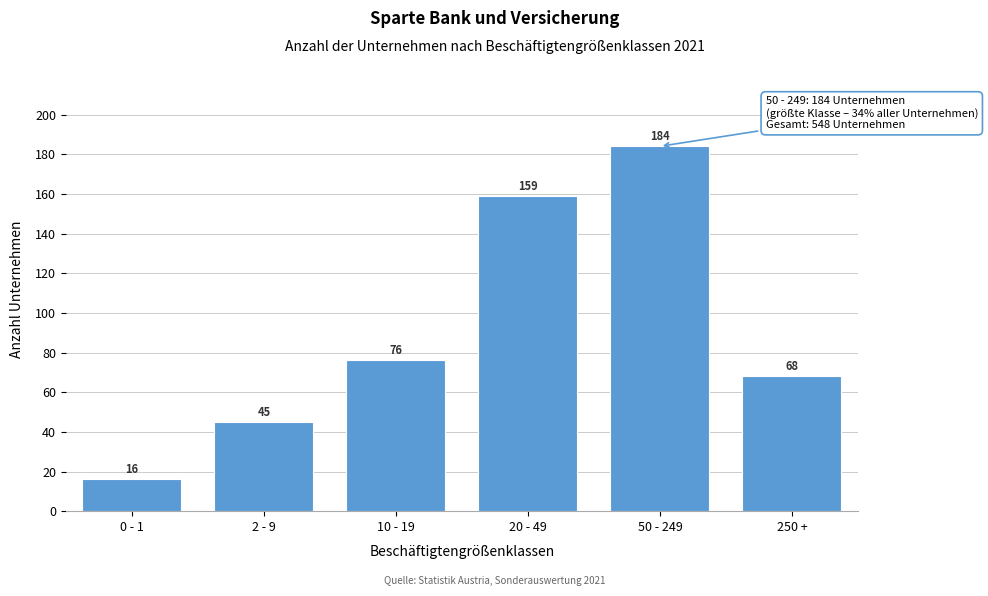

Reading right to left, what are all the values shown in this chart?

68	184	159	76	45	16